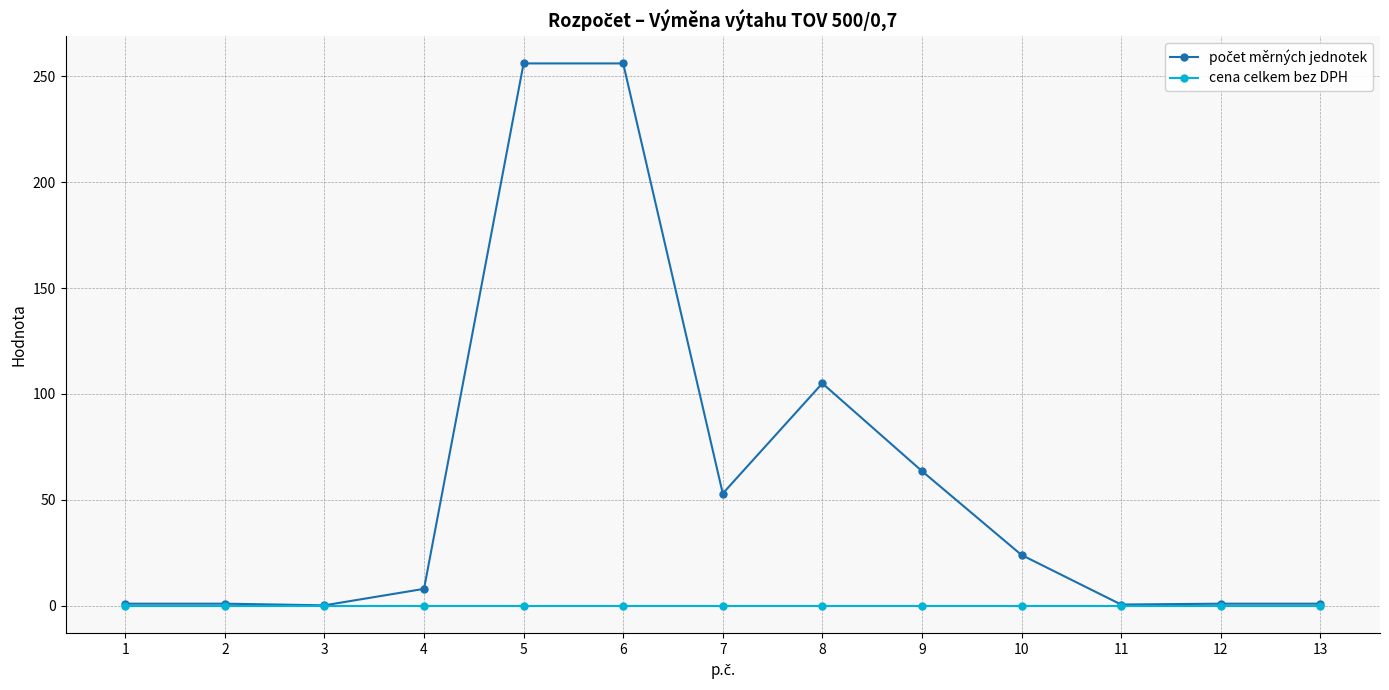

What is the total value across all series at 8?

105.0